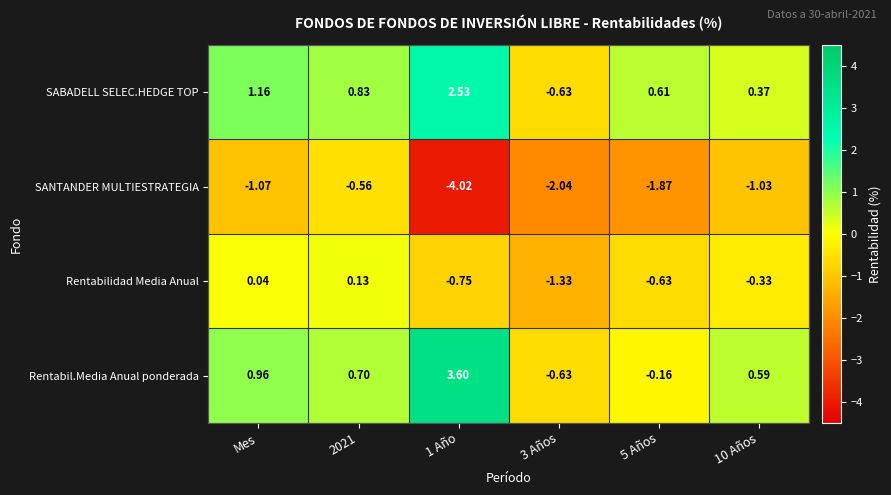

Is the value of Rentabil.Media Anual ponderada at 5 Años greater than the value of SANTANDER MULTIESTRATEGIA at 3 Años?

Yes